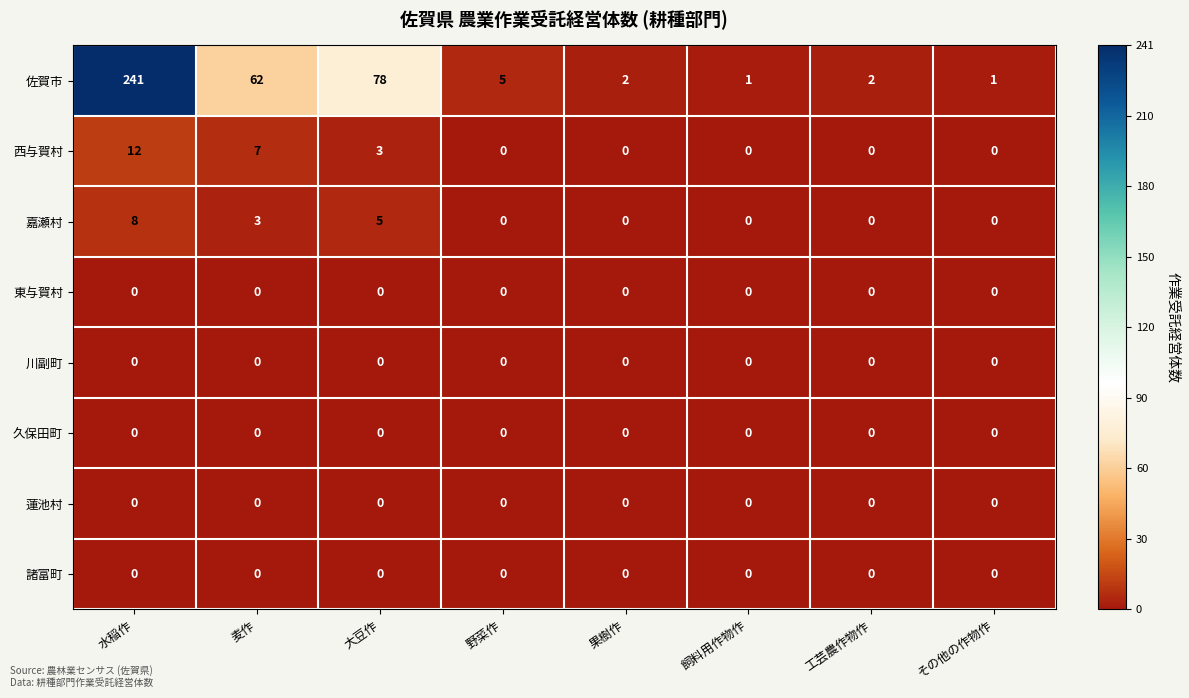

How many distinct data groups are displayed?

8